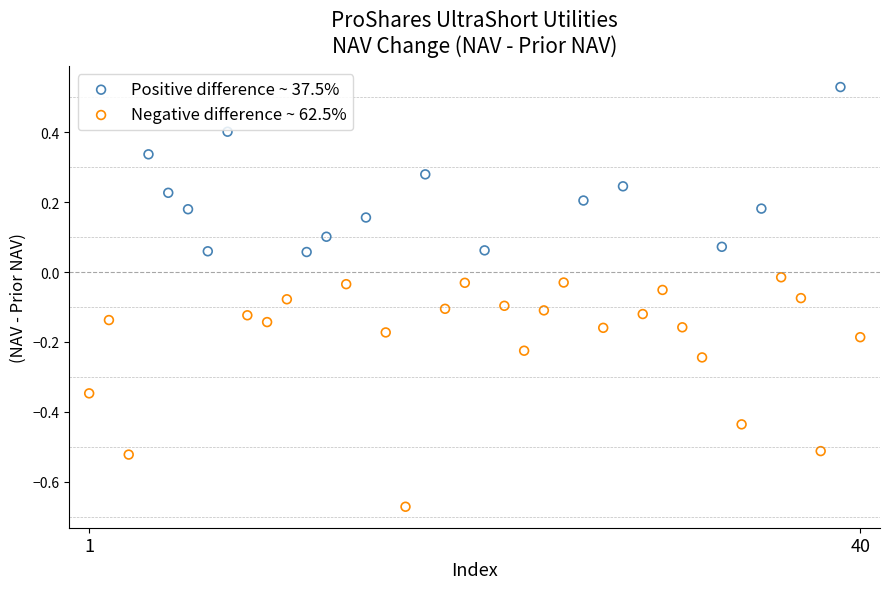

What are all the series names shown in the legend?

Positive difference ~ 37.5%, Negative difference ~ 62.5%